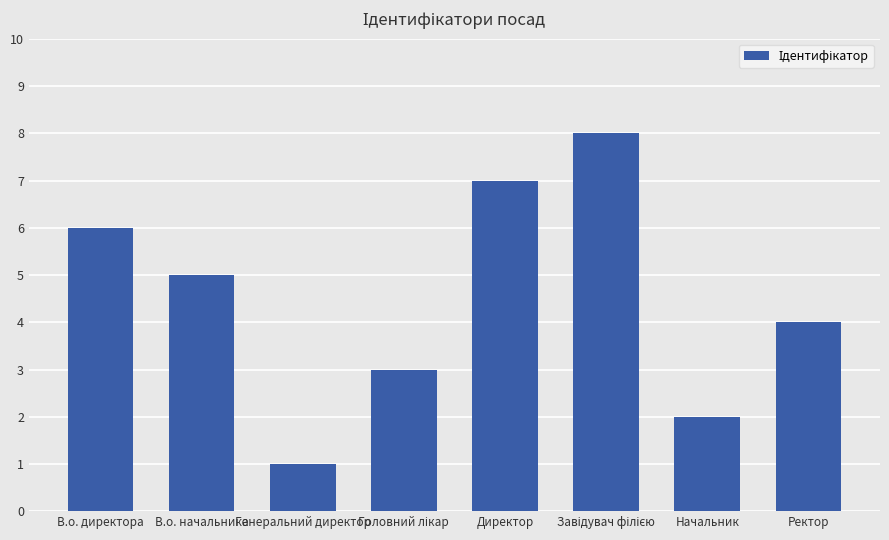

Count the values in the range 3 to 7.

5